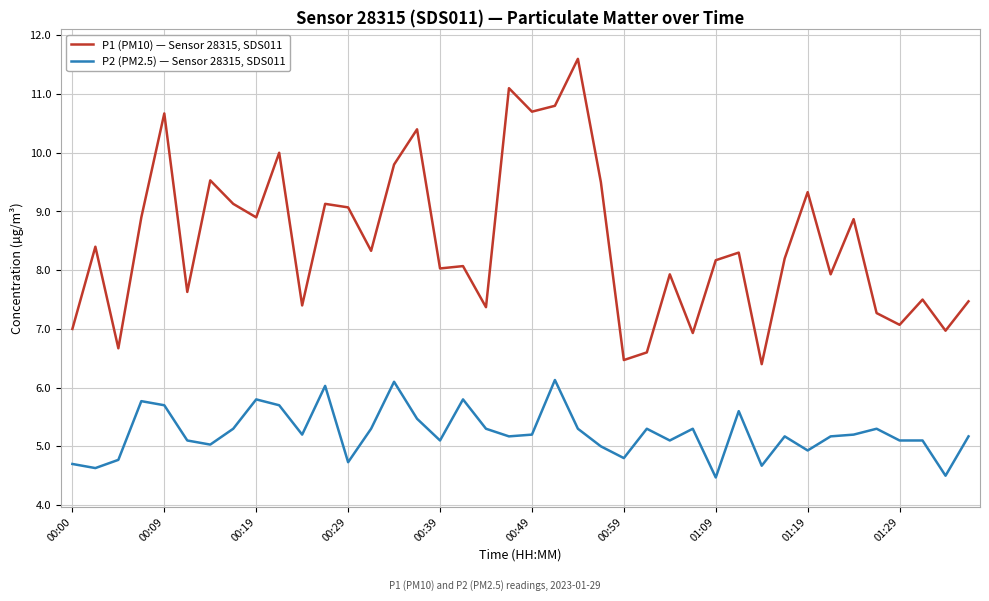

True or false: P1 (PM10) — Sensor 28315, SDS011 and P2 (PM2.5) — Sensor 28315, SDS011 intersect in this chart.

False